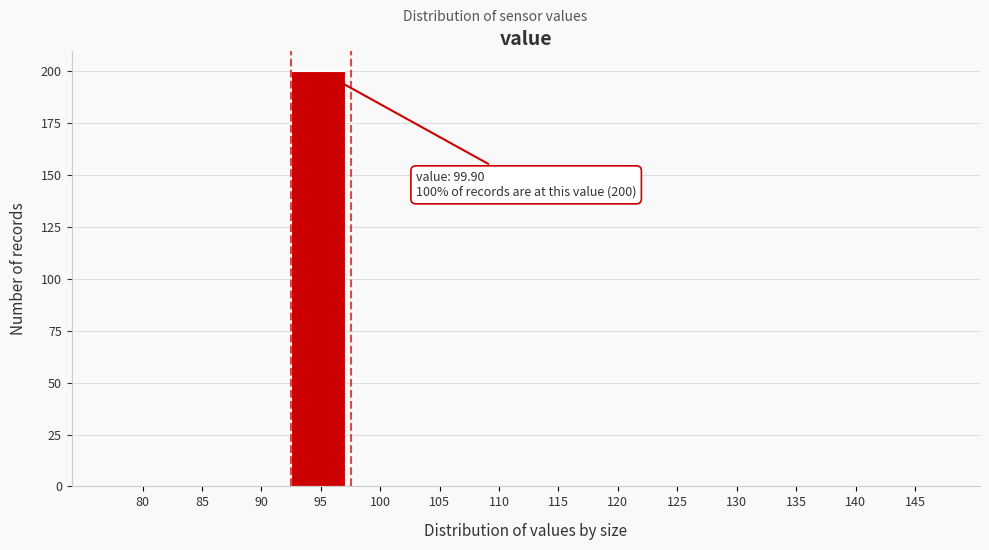

Reading left to right, transcribe all the data shown in this chart.

80=0	85=0	90=0	95=200	100=0	105=0	110=0	115=0	120=0	125=0	130=0	135=0	140=0	145=0